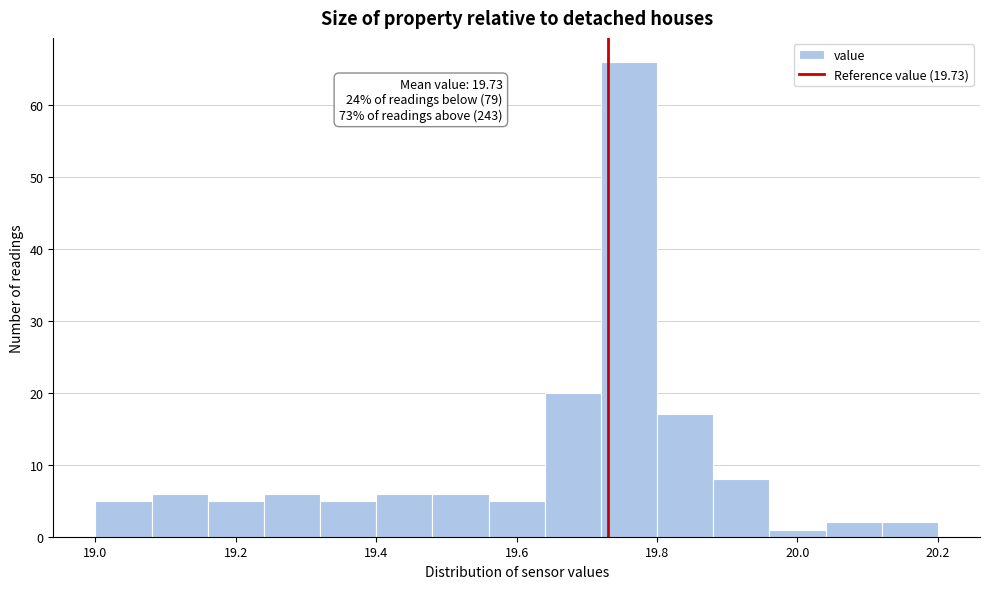

Over which range of the x-axis is the bar tallest?

19.72 to 19.80